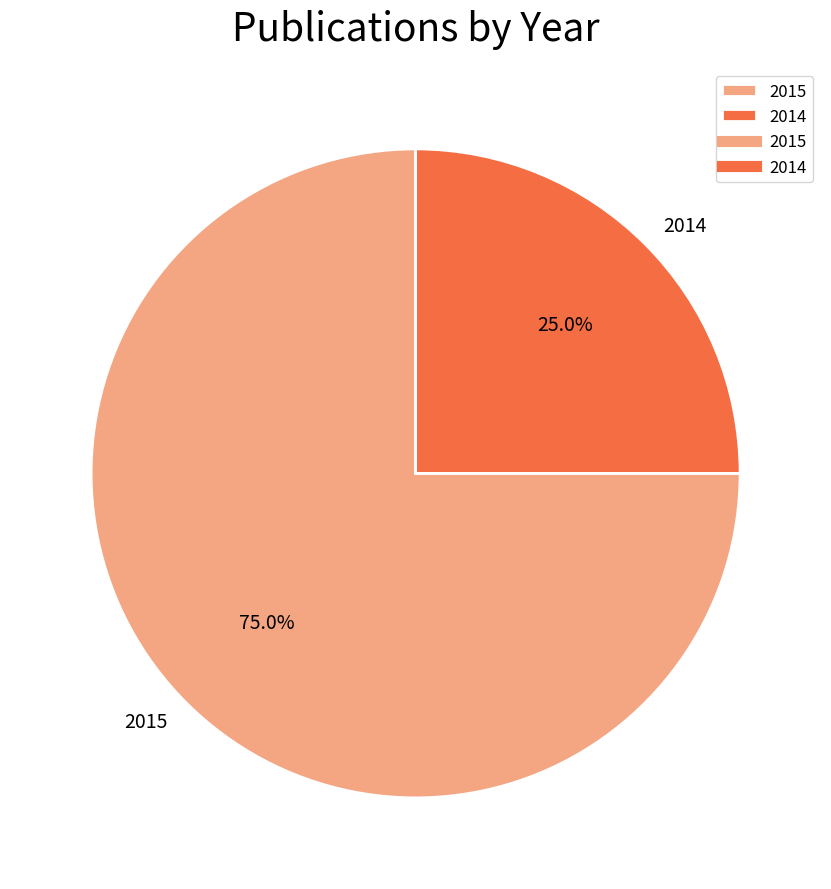

The 2015 slice represents 33% of the pie. True or false?

False